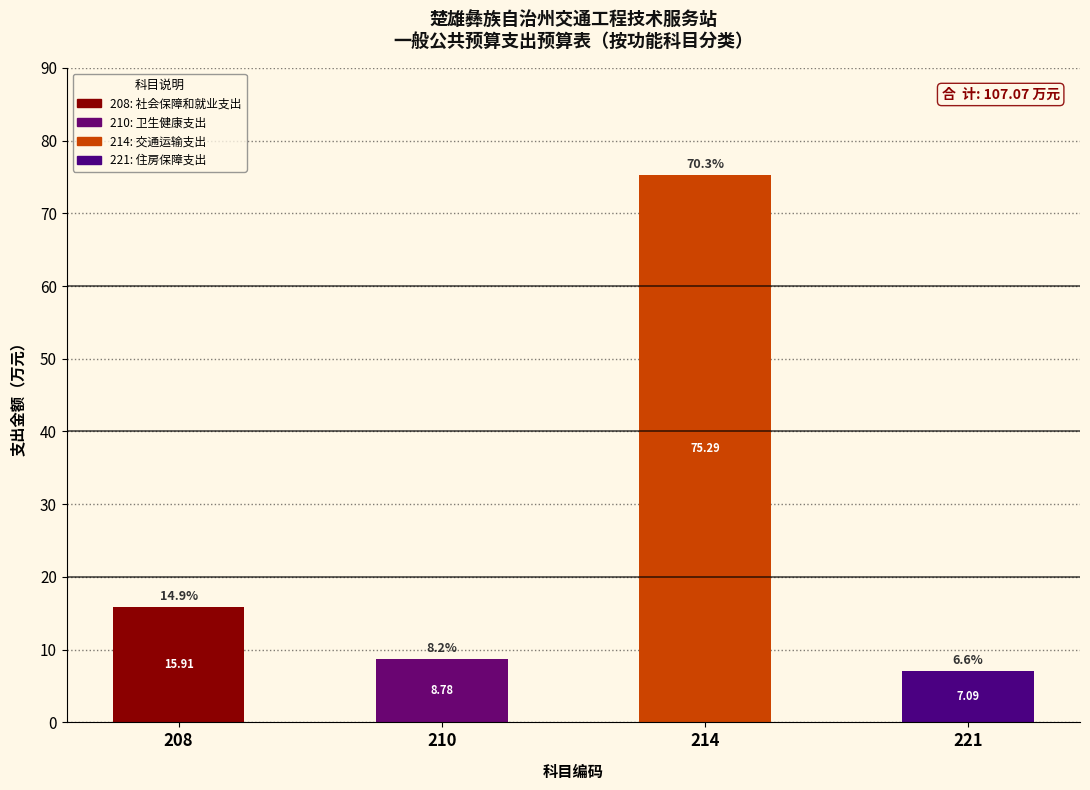

What is the difference between the maximum and minimum values?

68.2